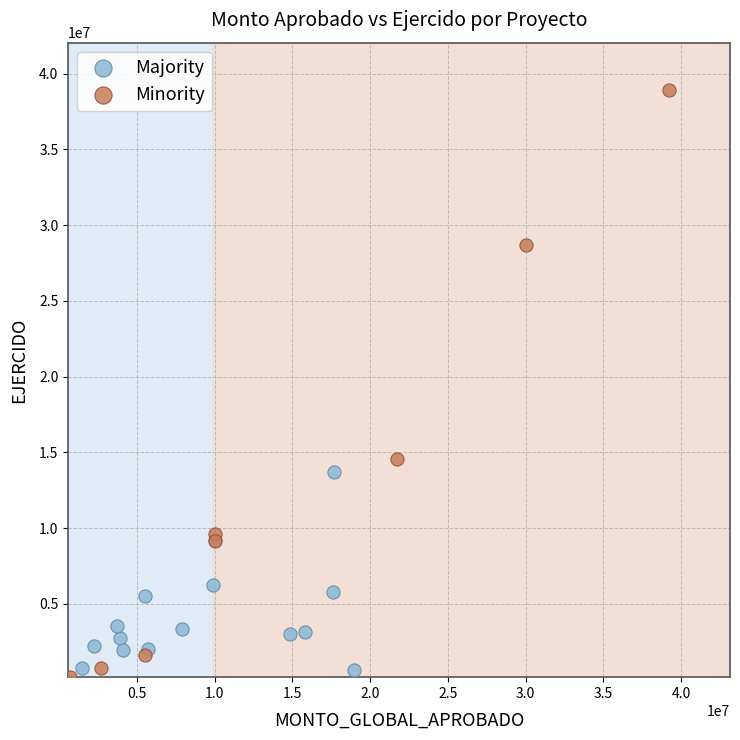

Which series contains the lowest Y value?

Minority